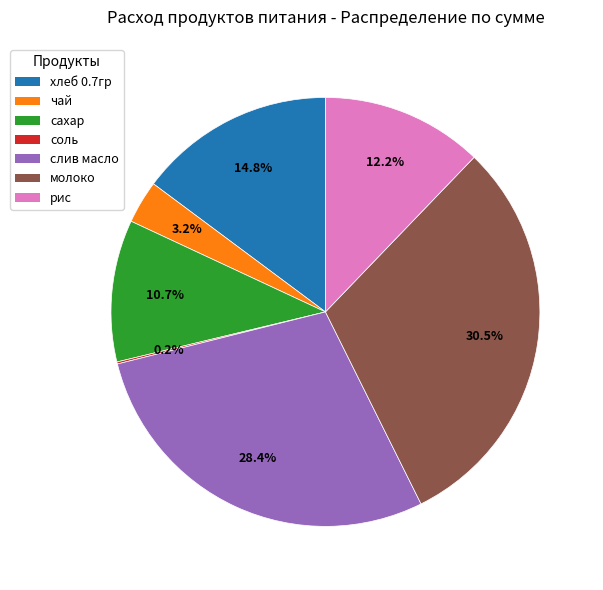

Does any single category account for the majority?

No